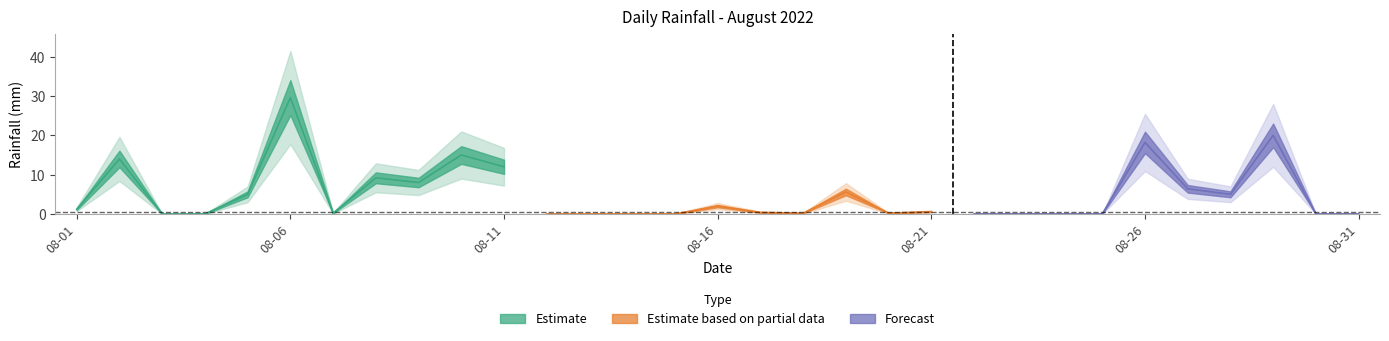

Approximately how many times larger is the value at 2022-08-02 compared to 2022-08-01?

11.7